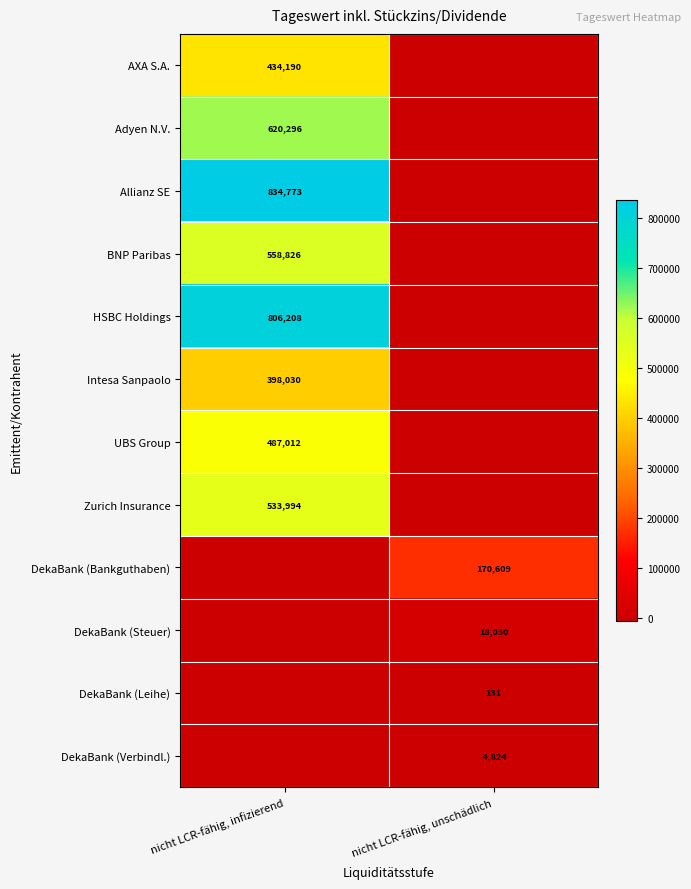

At which category does the chart reach its minimum across all series?

nicht LCR-fähig, unschädlich